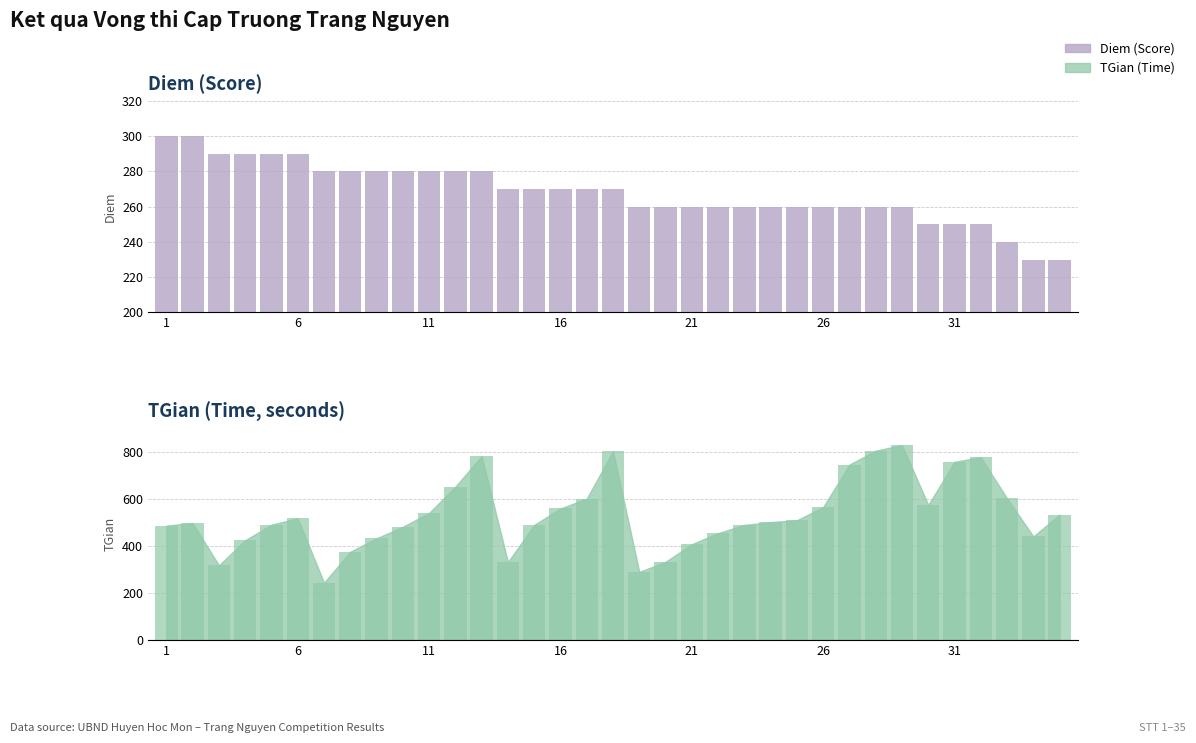

The chart shows a value of 127 at 12. True or false?

False